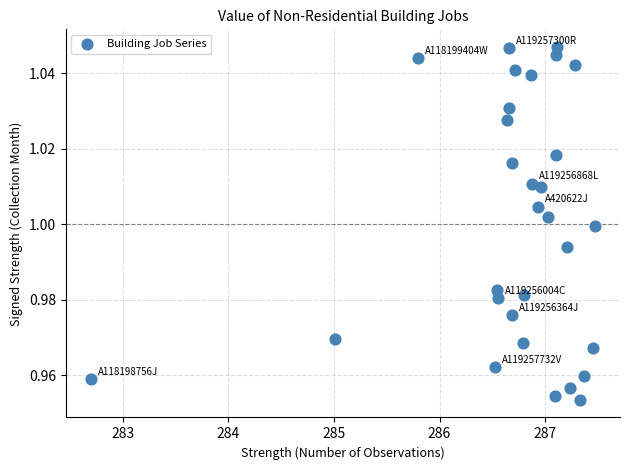

Count the number of points in this scatter plot.

30